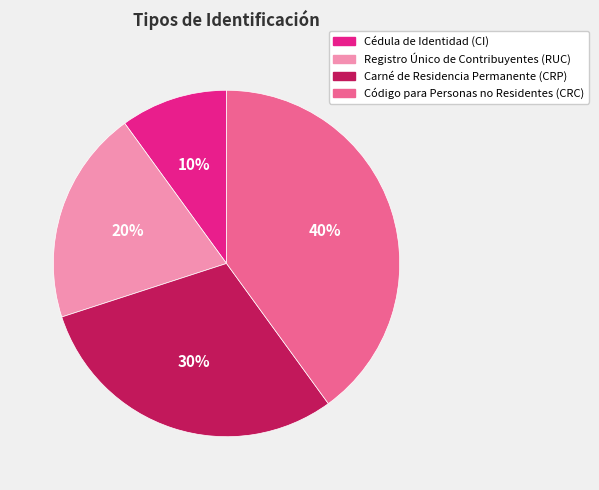

Rank the categories by value from lowest to highest.

Cédula de Identidad (CI), Registro Único de Contribuyentes (RUC), Carné de Residencia Permanente (CRP), Código para Personas no Residentes (CRC)